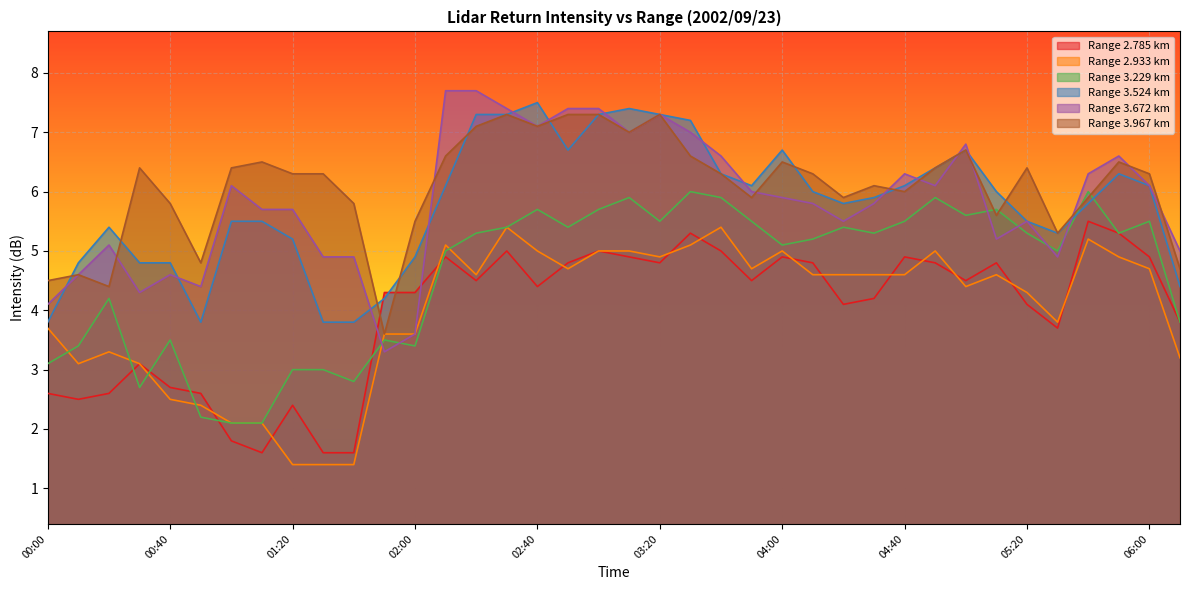

What is the spread (max minus min) of values at 00:00?

1.9